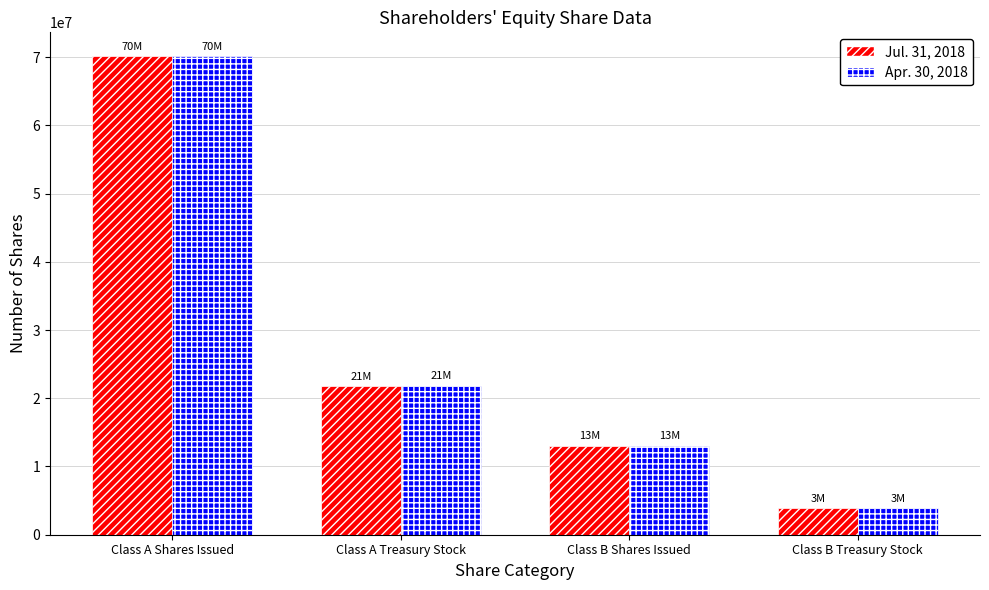

Rank the categories by Jul. 31, 2018 value from highest to lowest.

Class A Shares Issued, Class A Treasury Stock, Class B Shares Issued, Class B Treasury Stock